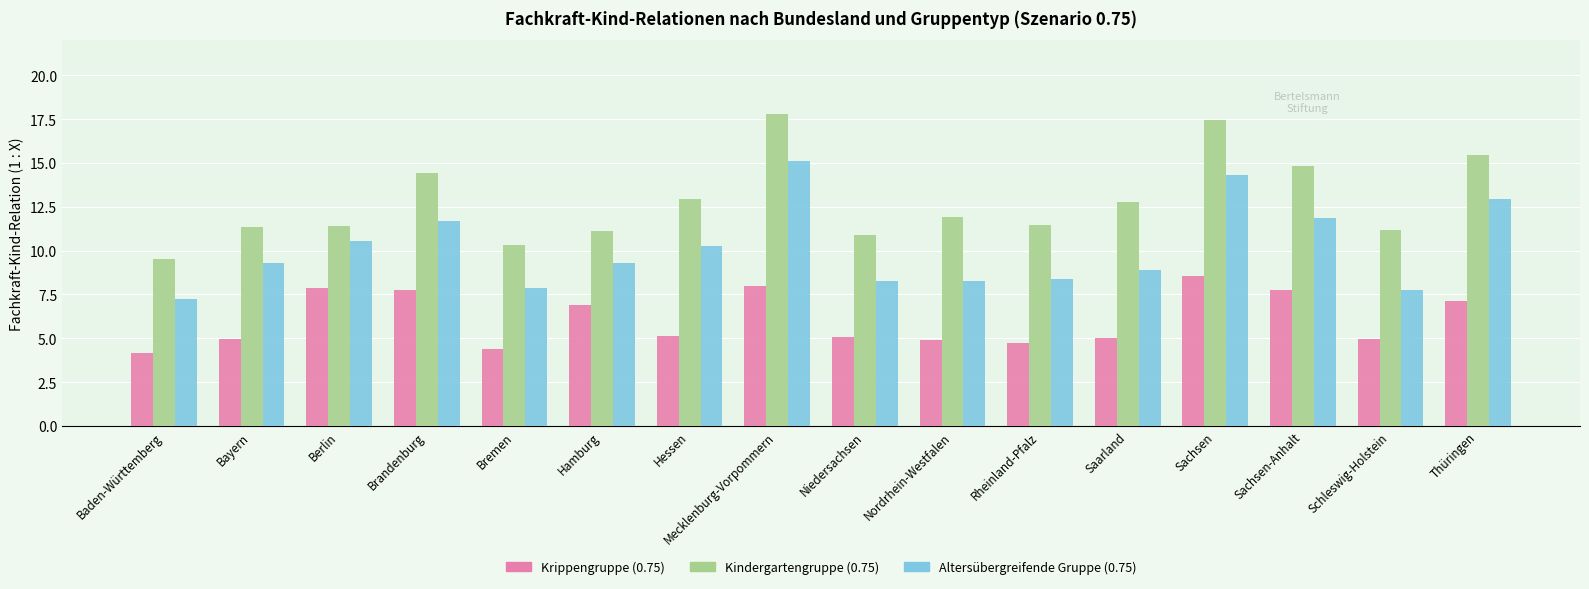

What is the total value across all series at Rheinland-Pfalz?

24.6